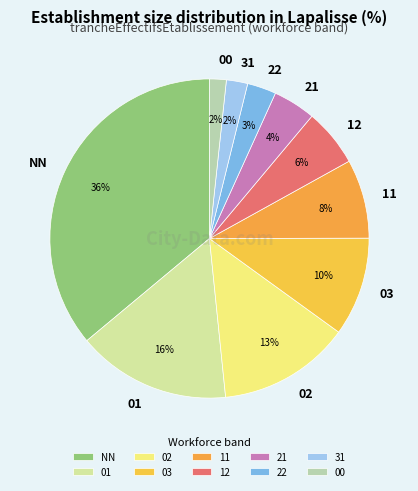

To the nearest percent, what is the difference between the largest and smallest slice percentages?

34%